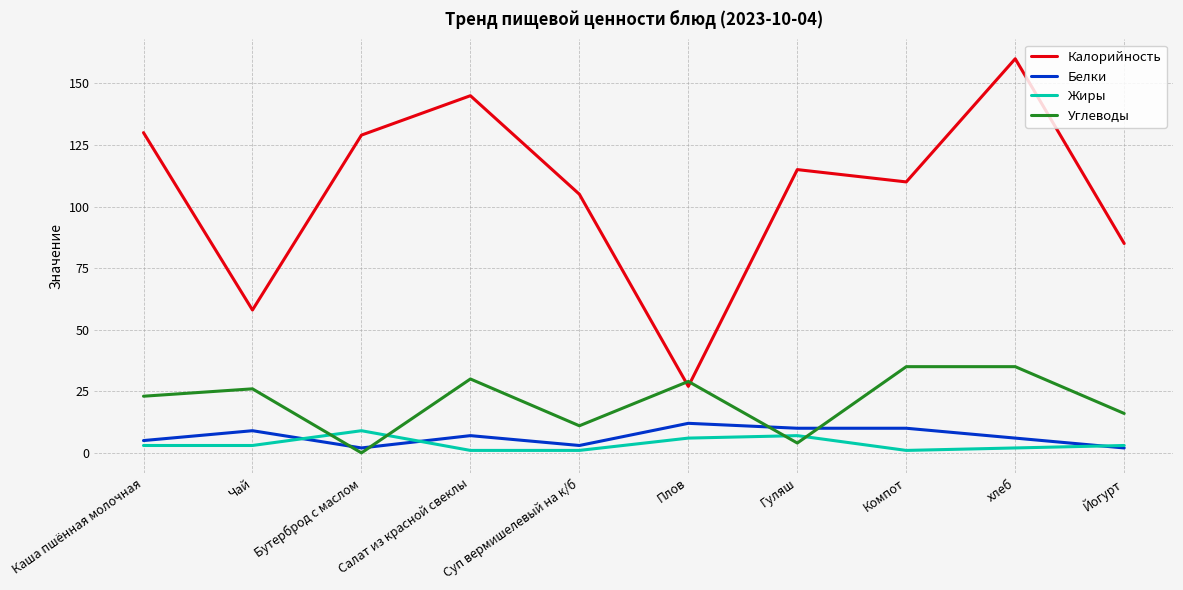

Is the value of Калорийность at Суп вермишелевый на к/б greater than the value of Жиры at Бутерброд с маслом?

Yes